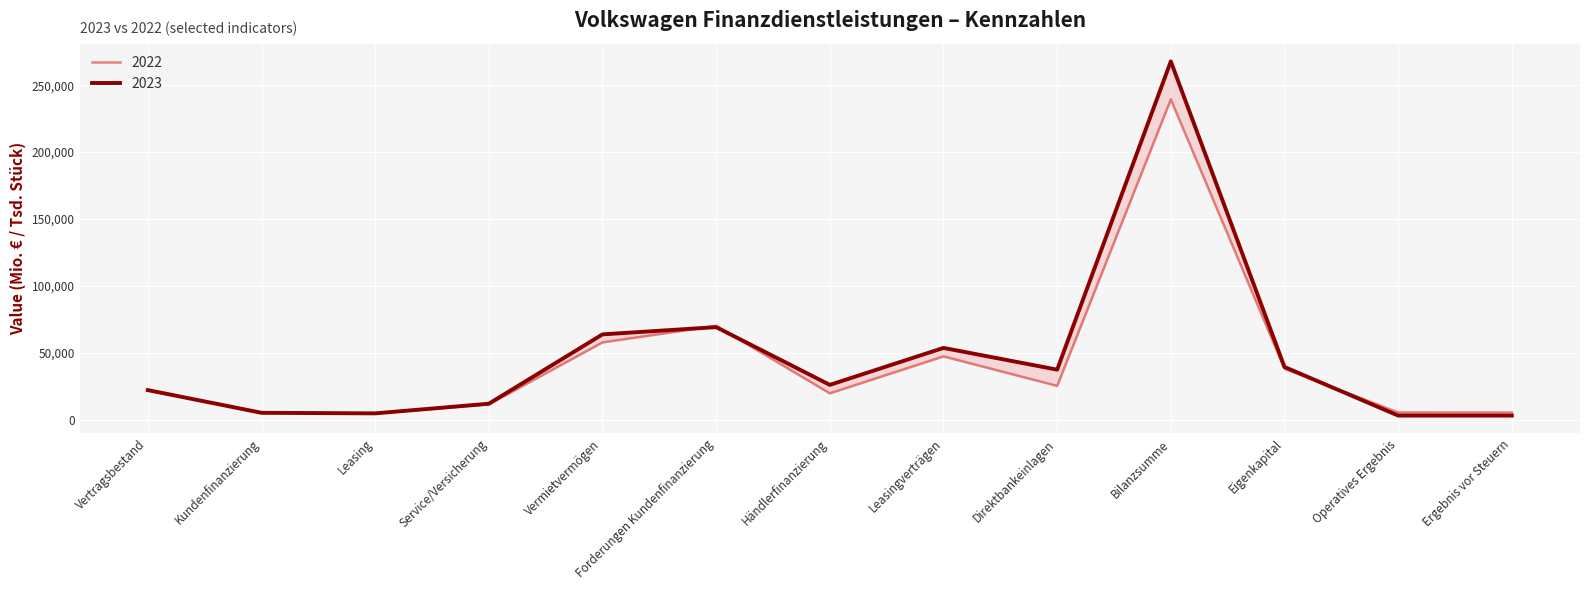

What is the value of the 2022 point at the 5th from the left?

57906